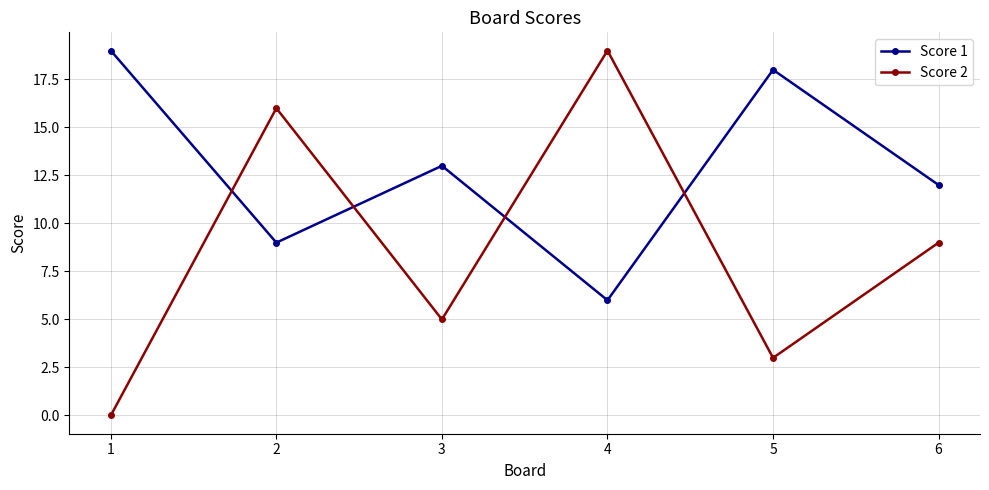

Reading left to right, what are all the values shown in this chart?

Score 1: 1=19	2=9	3=13	4=6	5=18	6=12
Score 2: 1=0	2=16	3=5	4=19	5=3	6=9